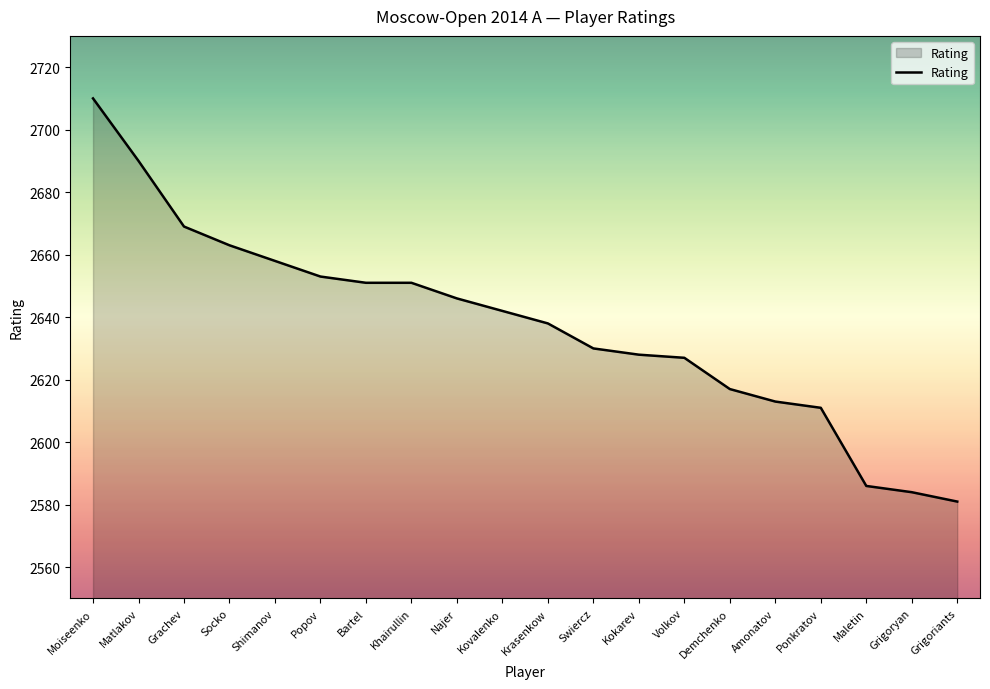

What position from the right is Demchenko?

6